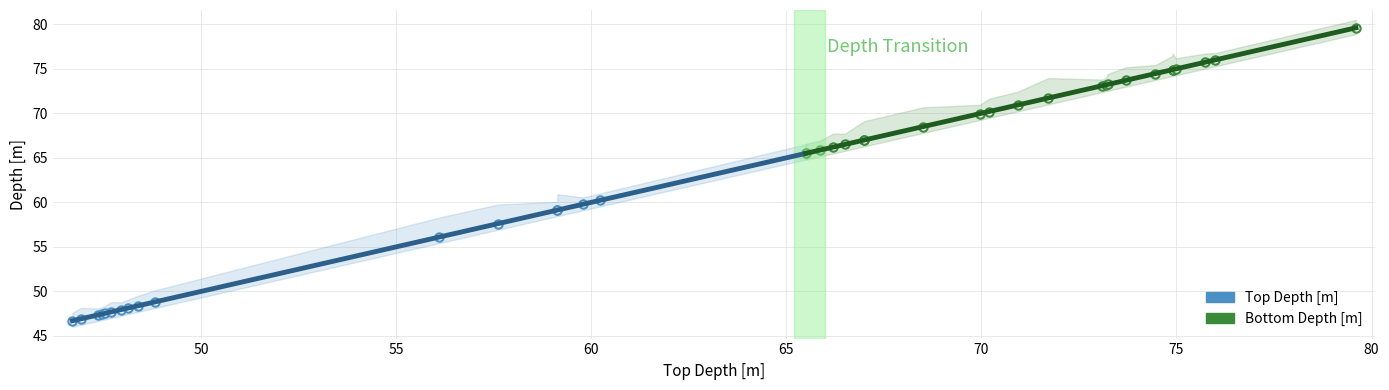

Does the chart have visible grid lines?

Yes